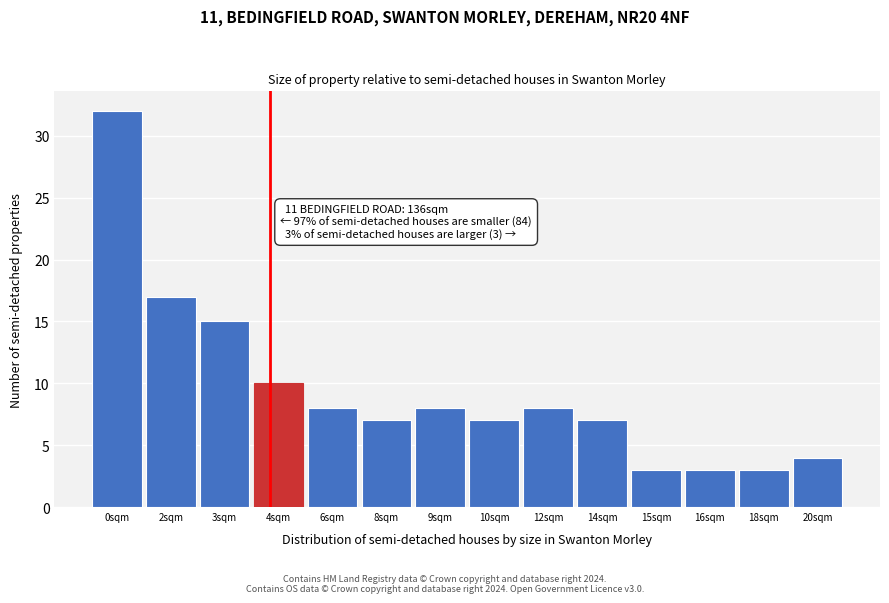

Reading left to right, what are all the values shown in this chart?

0sqm=32	2sqm=17	3sqm=15	4sqm=10	6sqm=8	8sqm=7	9sqm=8	10sqm=7	12sqm=8	14sqm=7	15sqm=3	16sqm=3	18sqm=3	20sqm=4